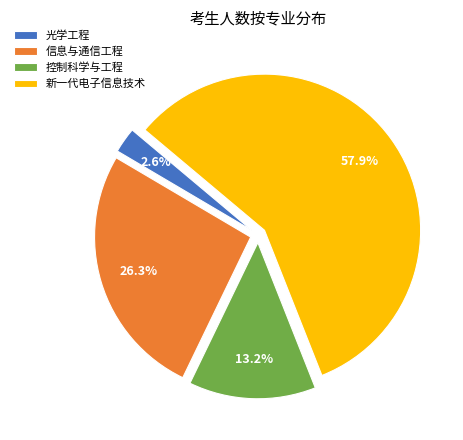

Which has a higher value, 信息与通信工程 or 控制科学与工程?

信息与通信工程